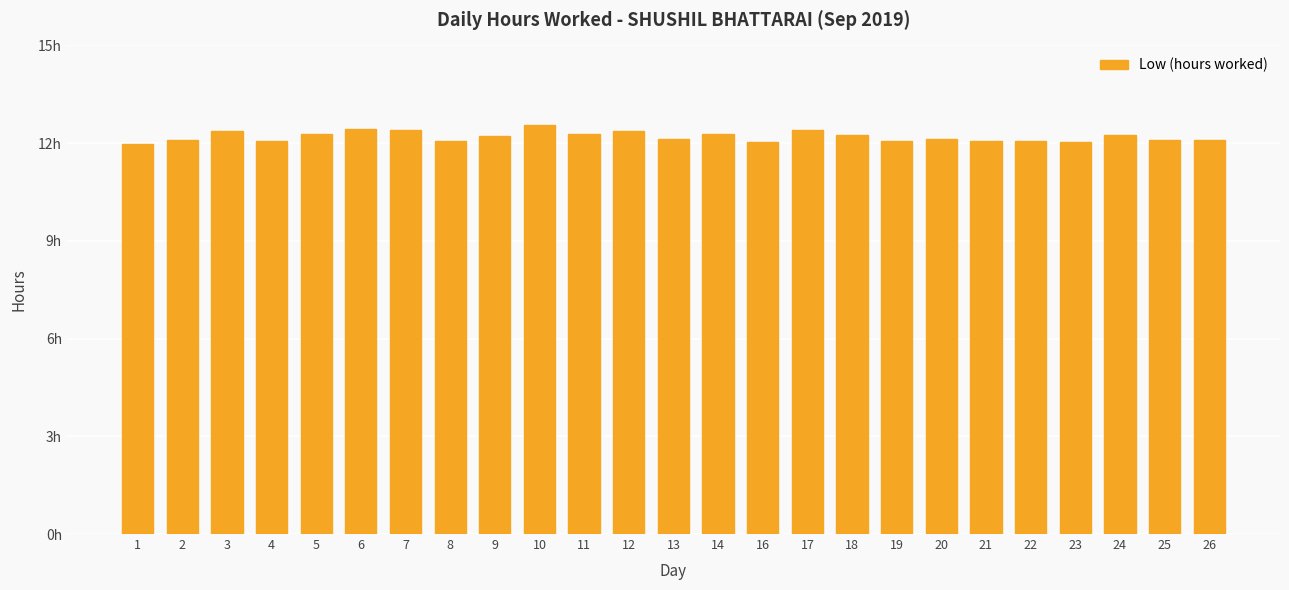

Does the chart contain any negative values?

No